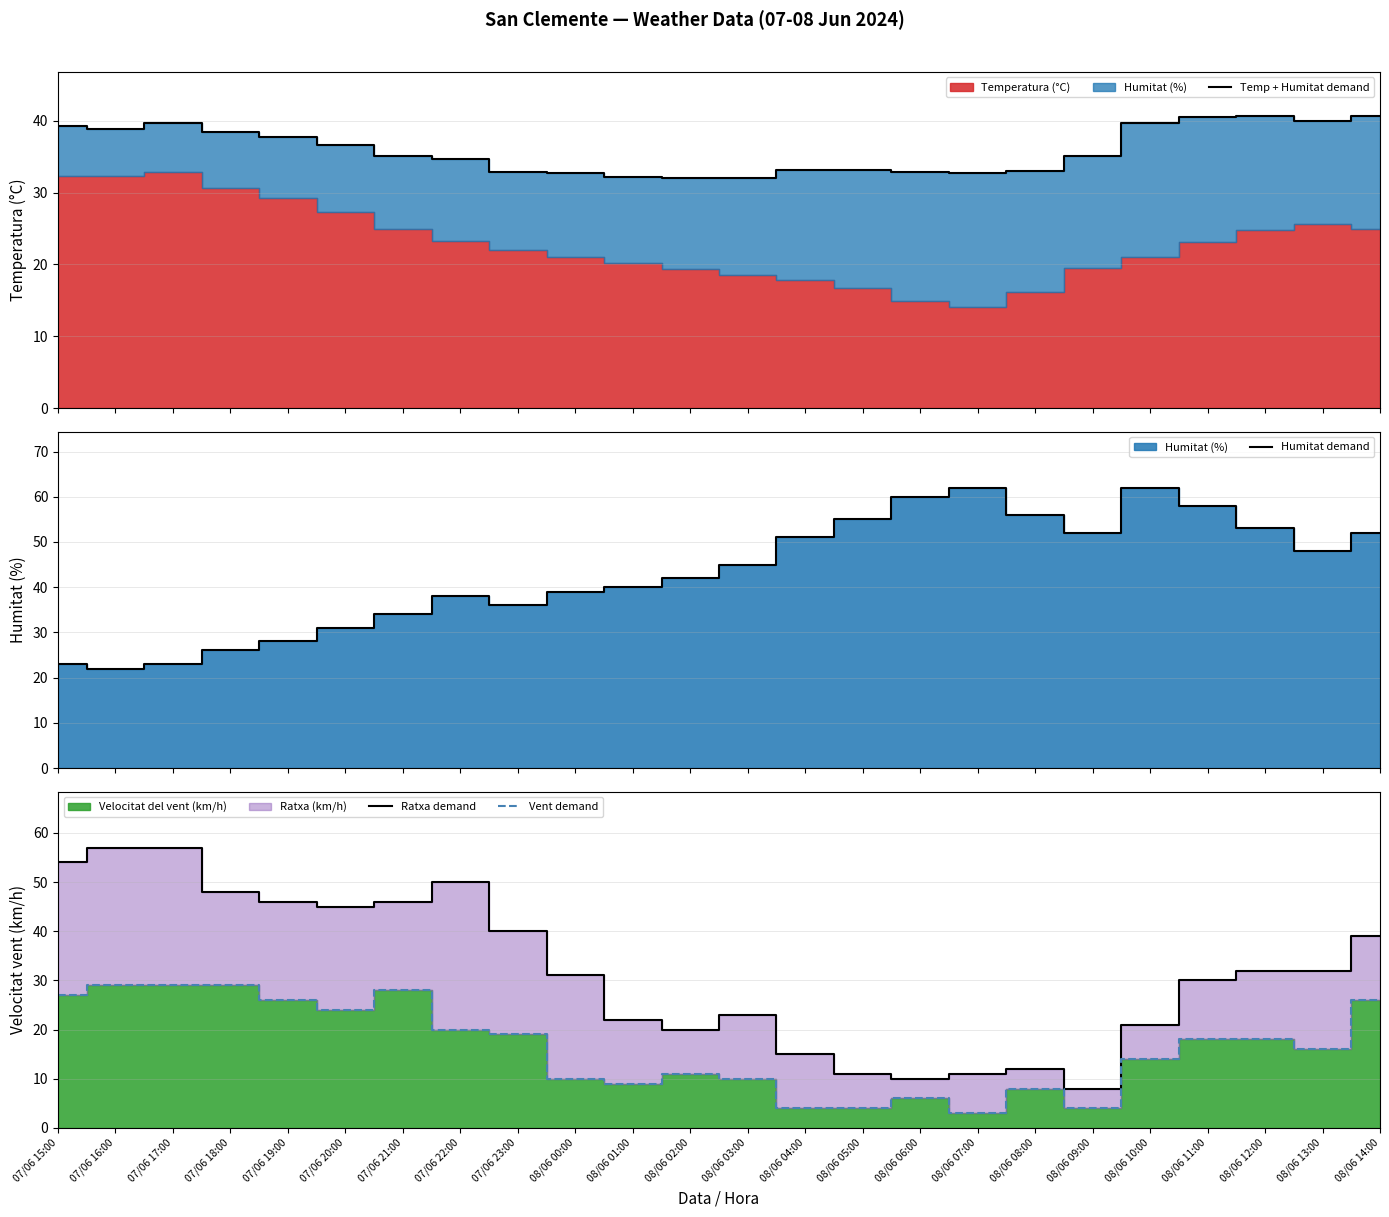

At which category does Temp + Humitat demand reach its first local peak?

07/06 17:00